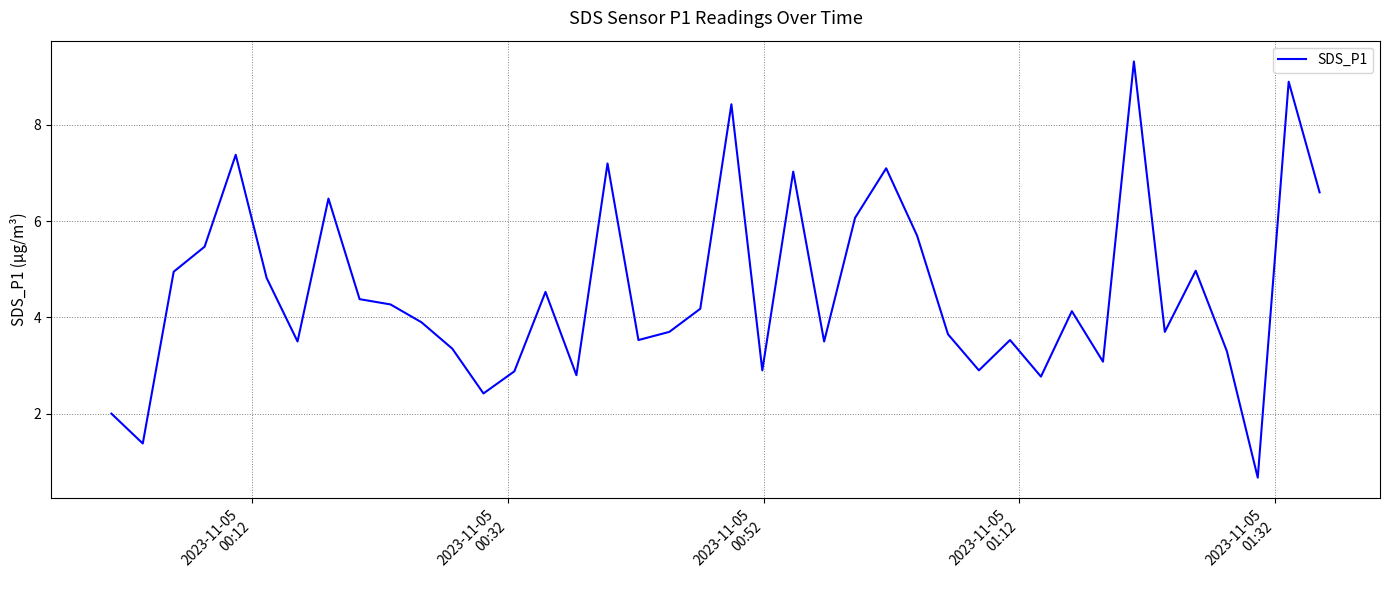

What is the maximum value shown in the chart?

9.3